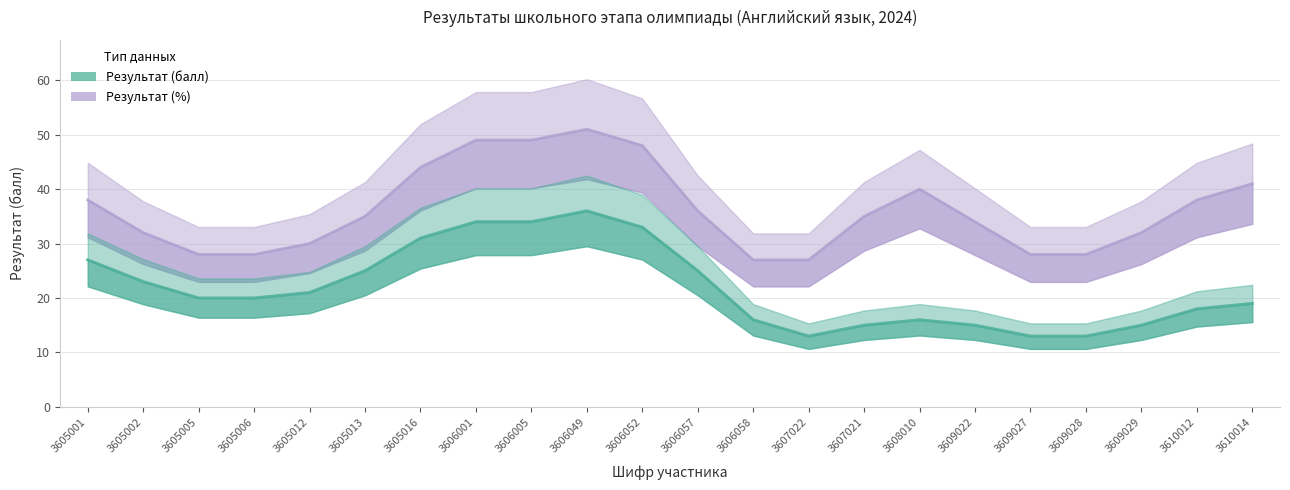

What is the difference between the Результат (%) values at 3607021 and 3605005?

7